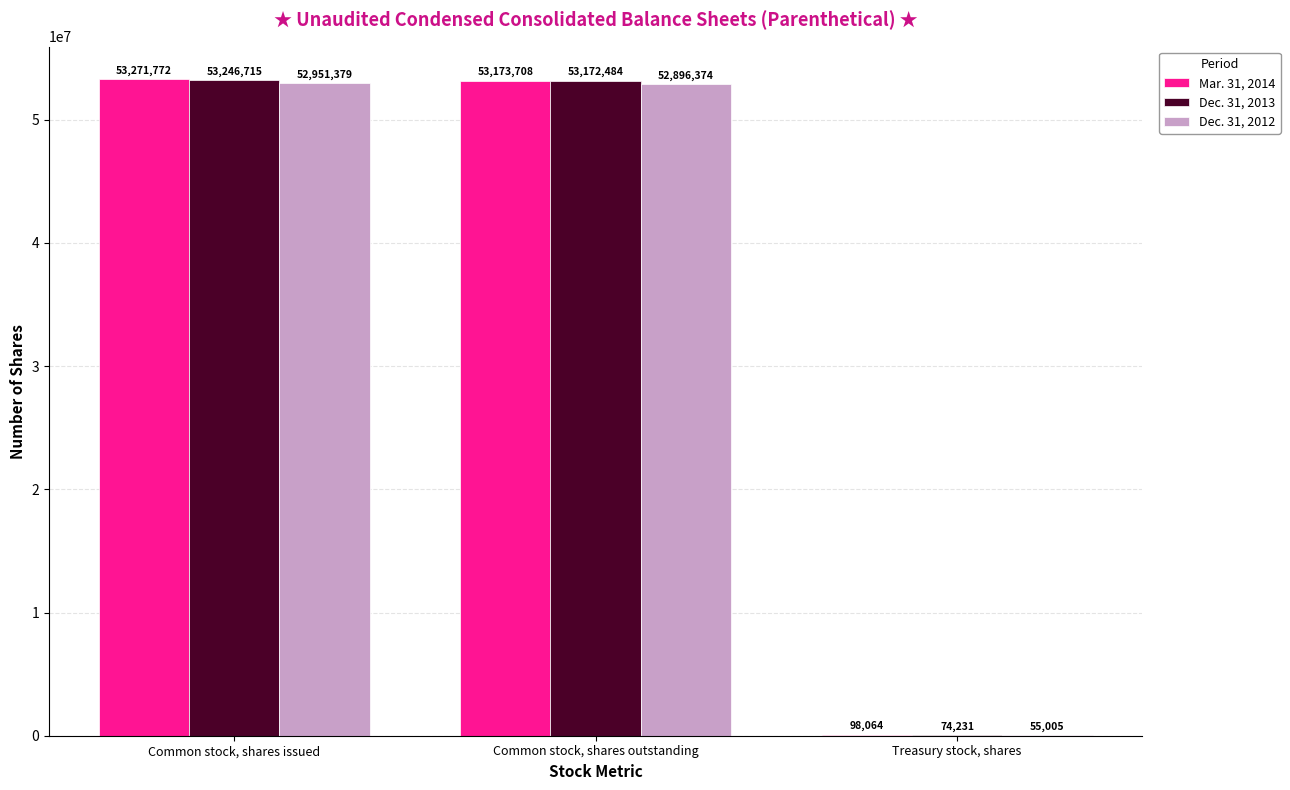

Reading left to right, transcribe all the data shown in this chart.

Mar. 31, 2014: 53271772	53173708	98064
Dec. 31, 2013: 53246715	53172484	74231
Dec. 31, 2012: 52951379	52896374	55005